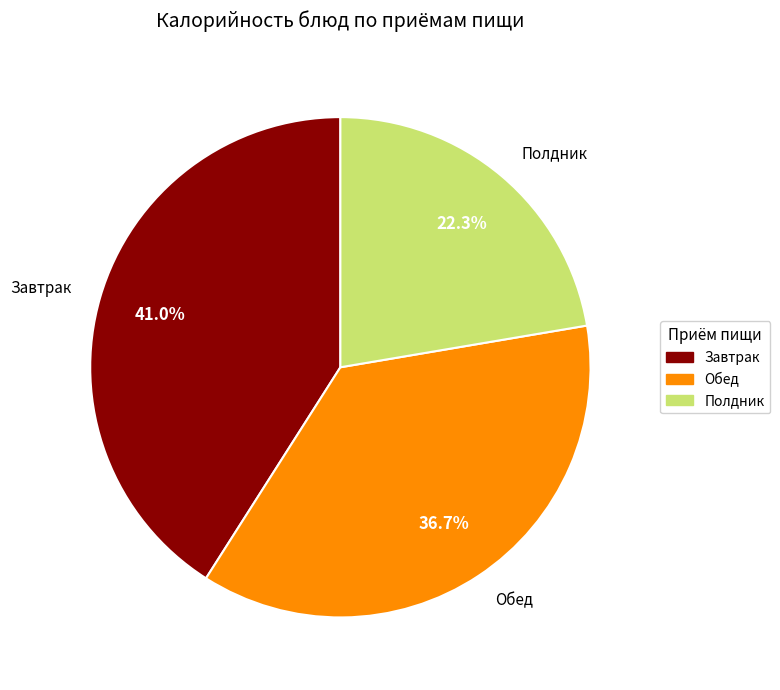

Is there any slice that represents more than half of the pie?

No